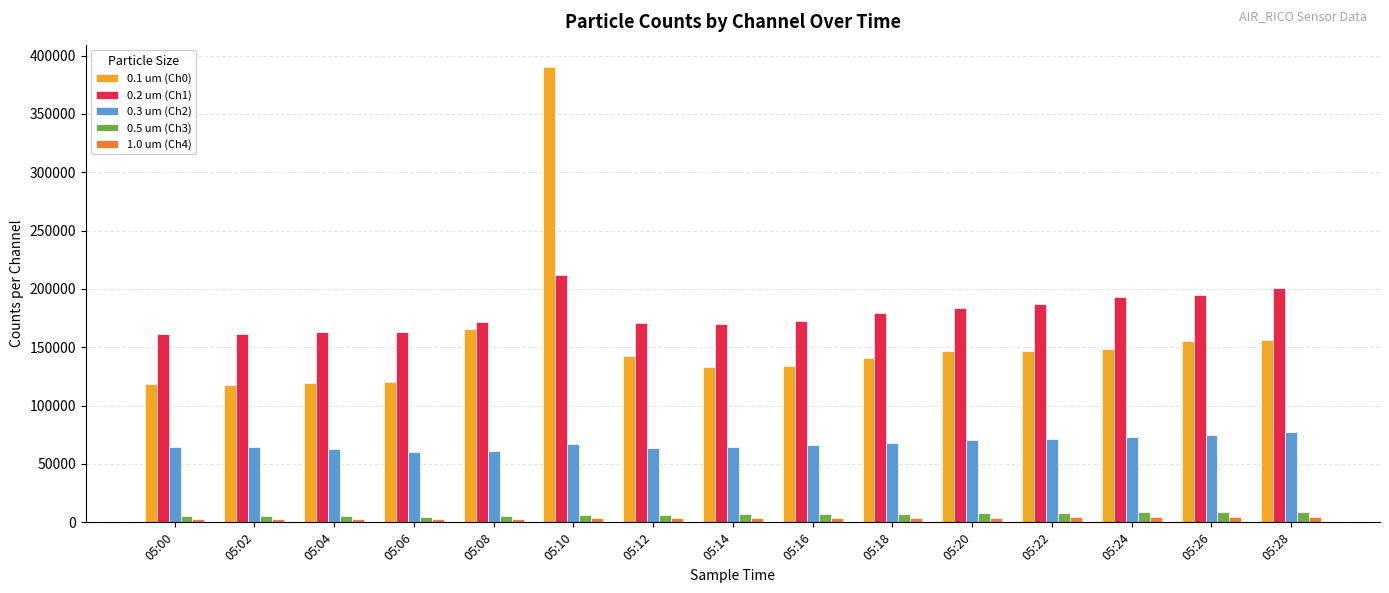

What is the greatest value displayed?

389862